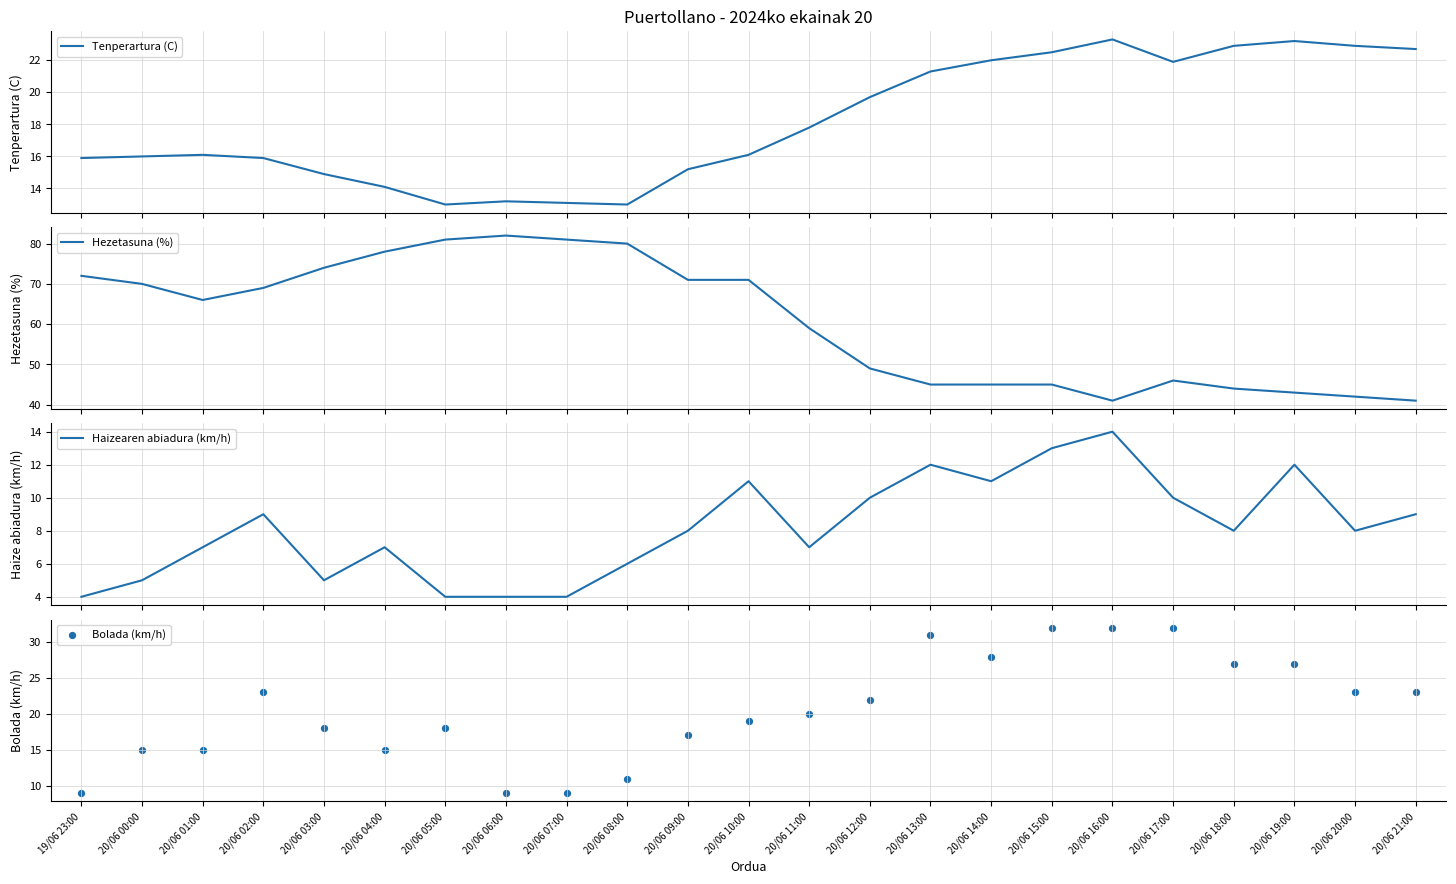

At how many categories does at least one series exceed 73?

6